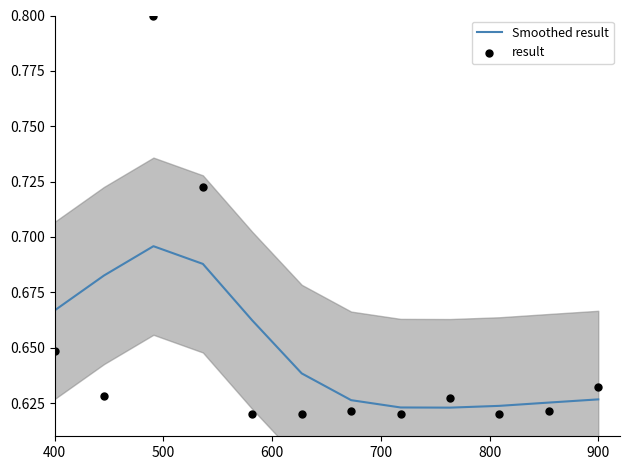

Is the value of result at 10 greater than the value of Smoothed result at 700?

No